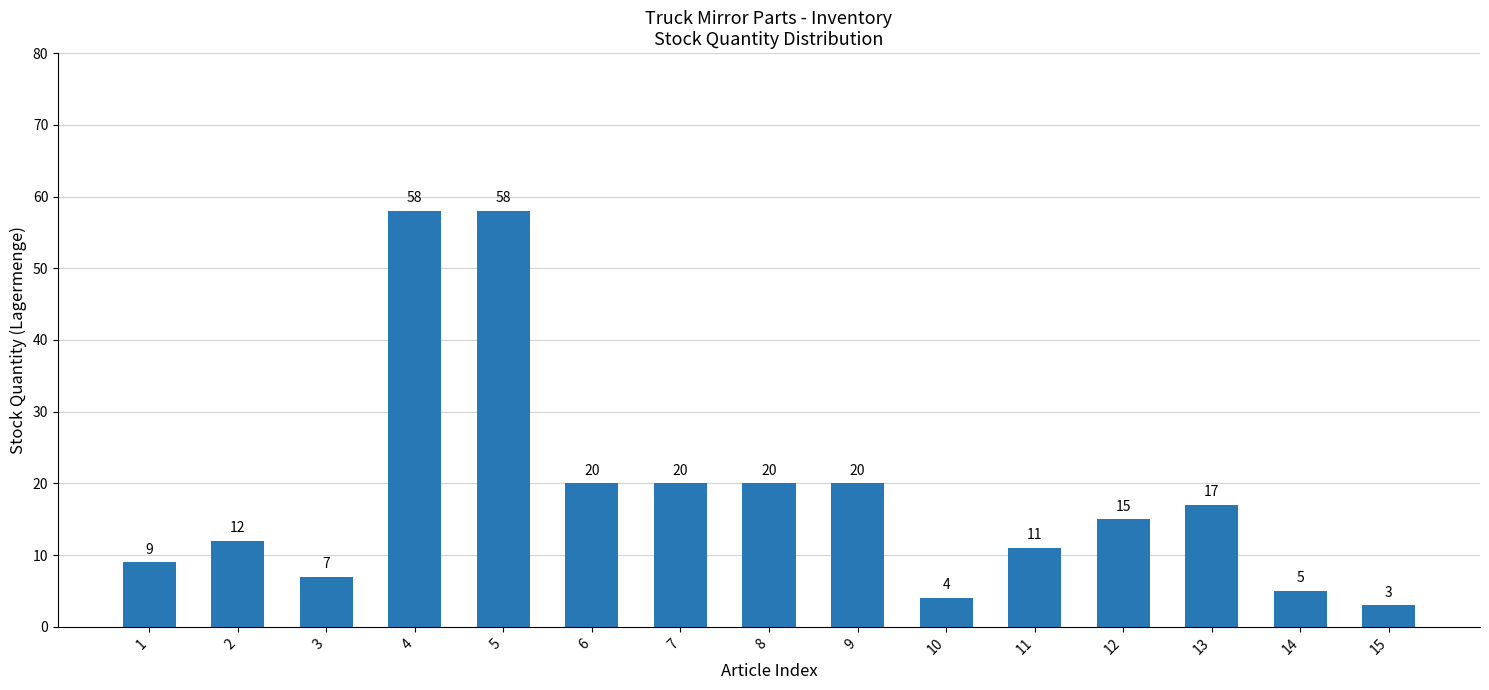

How many values are below 15?

7